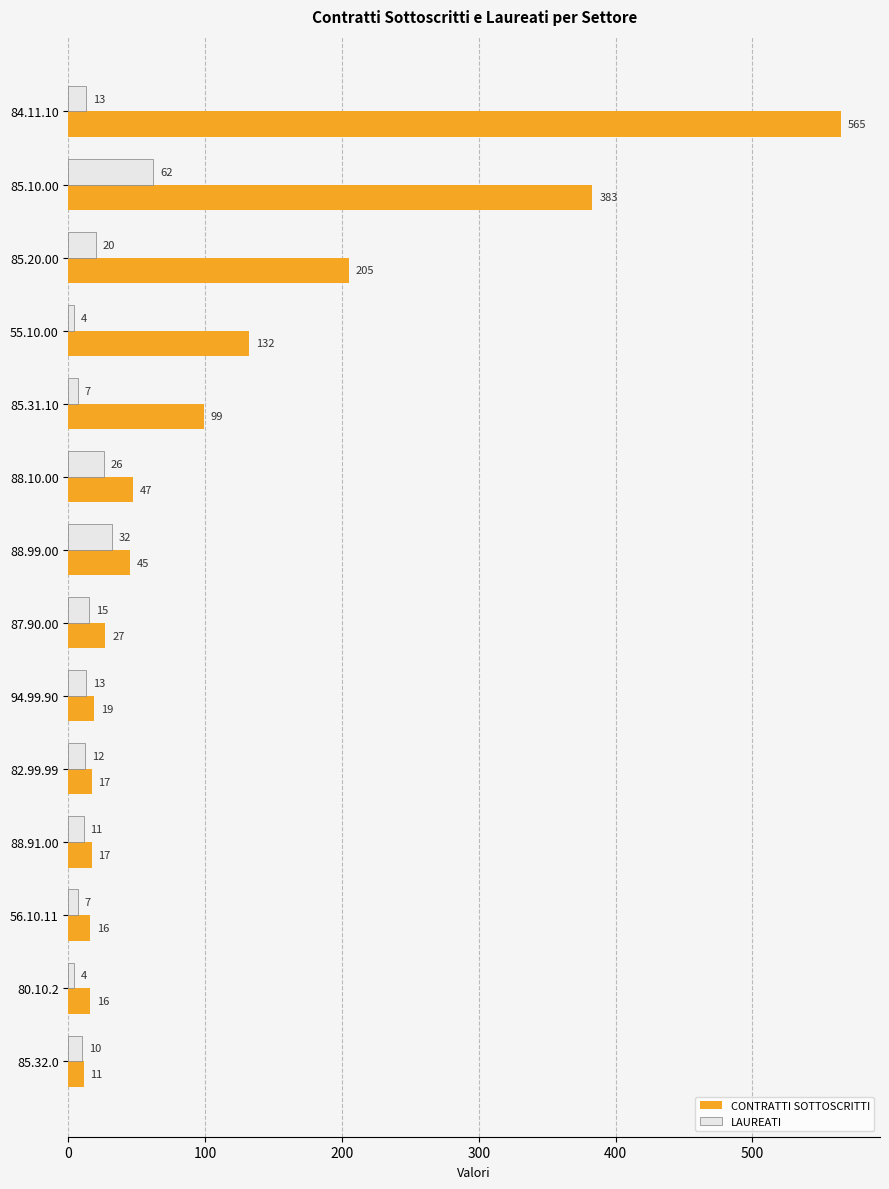

Rank the series by their average value, from highest to lowest.

CONTRATTI SOTTOSCRITTI, LAUREATI